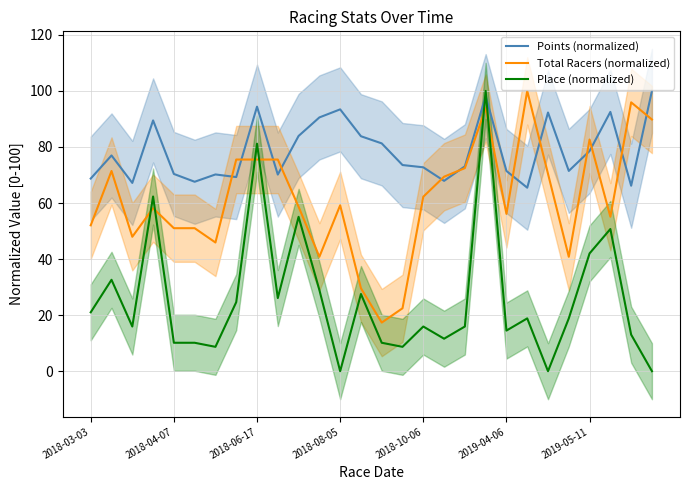

How many interior local peaks does the Points (normalized) series have?

8